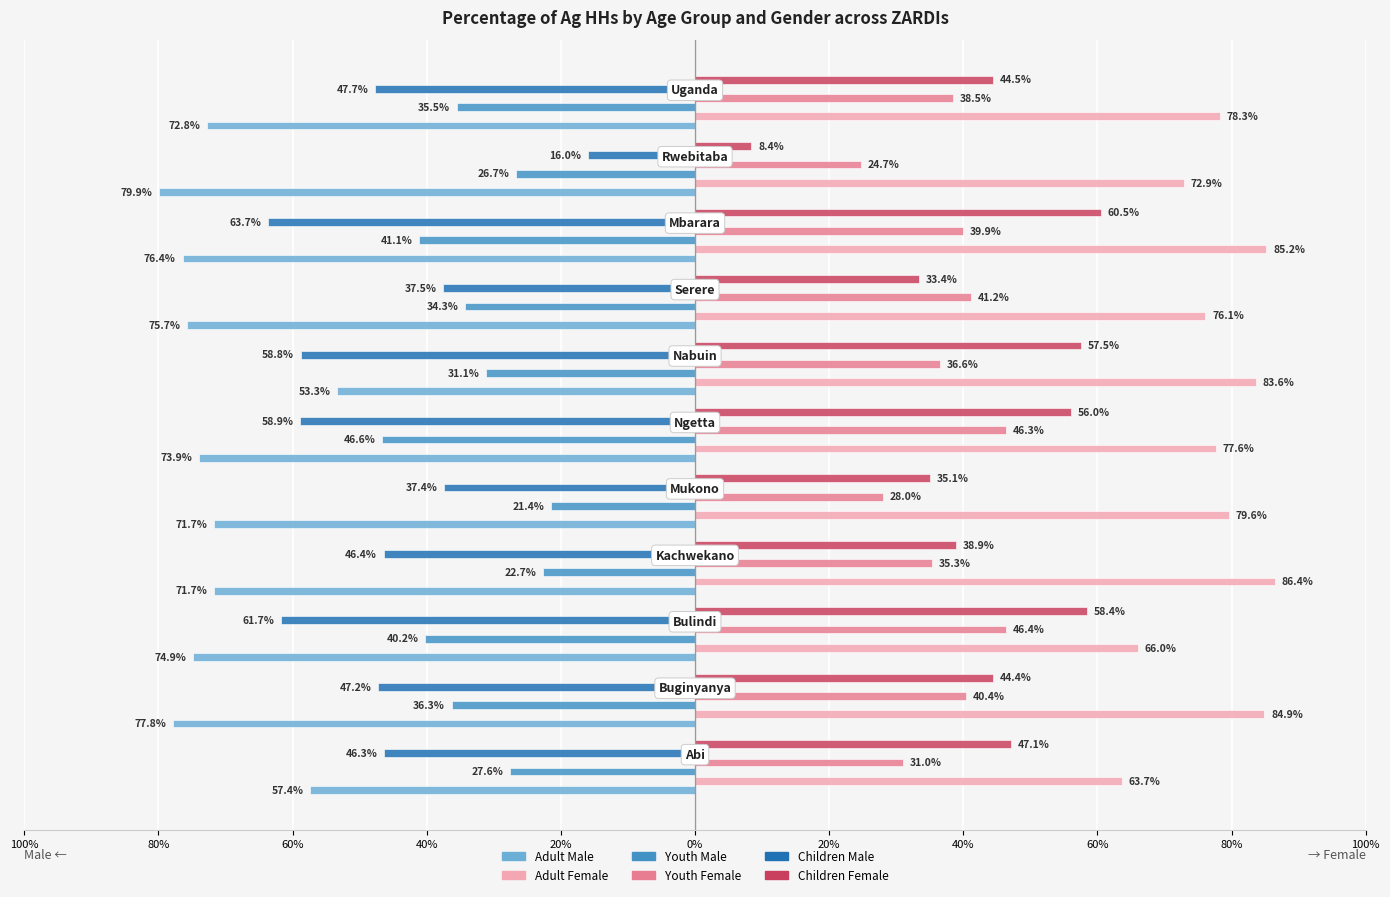

What are all the series names shown in the legend?

Adult Male, Adult Female, Youth Male, Youth Female, Children Male, Children Female